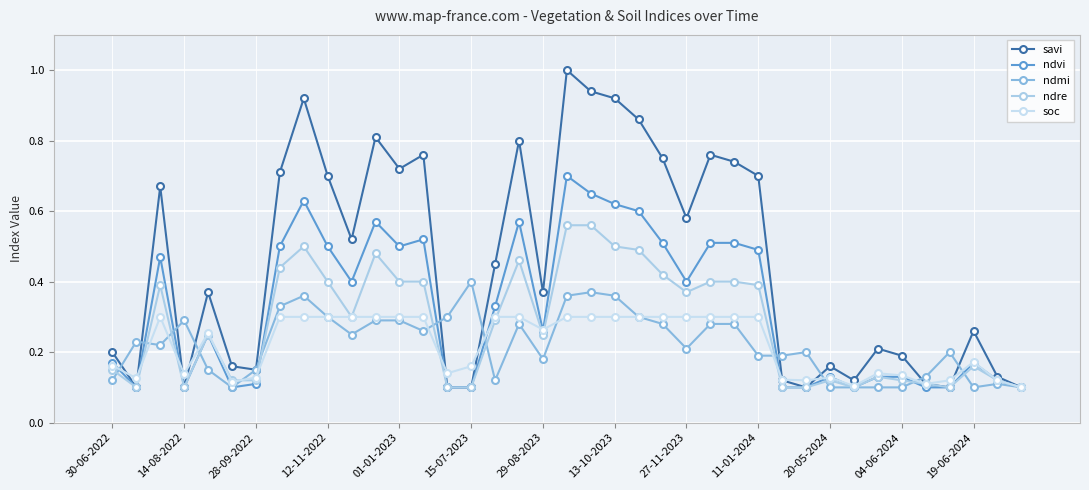

How many lines are shown in the chart?

5